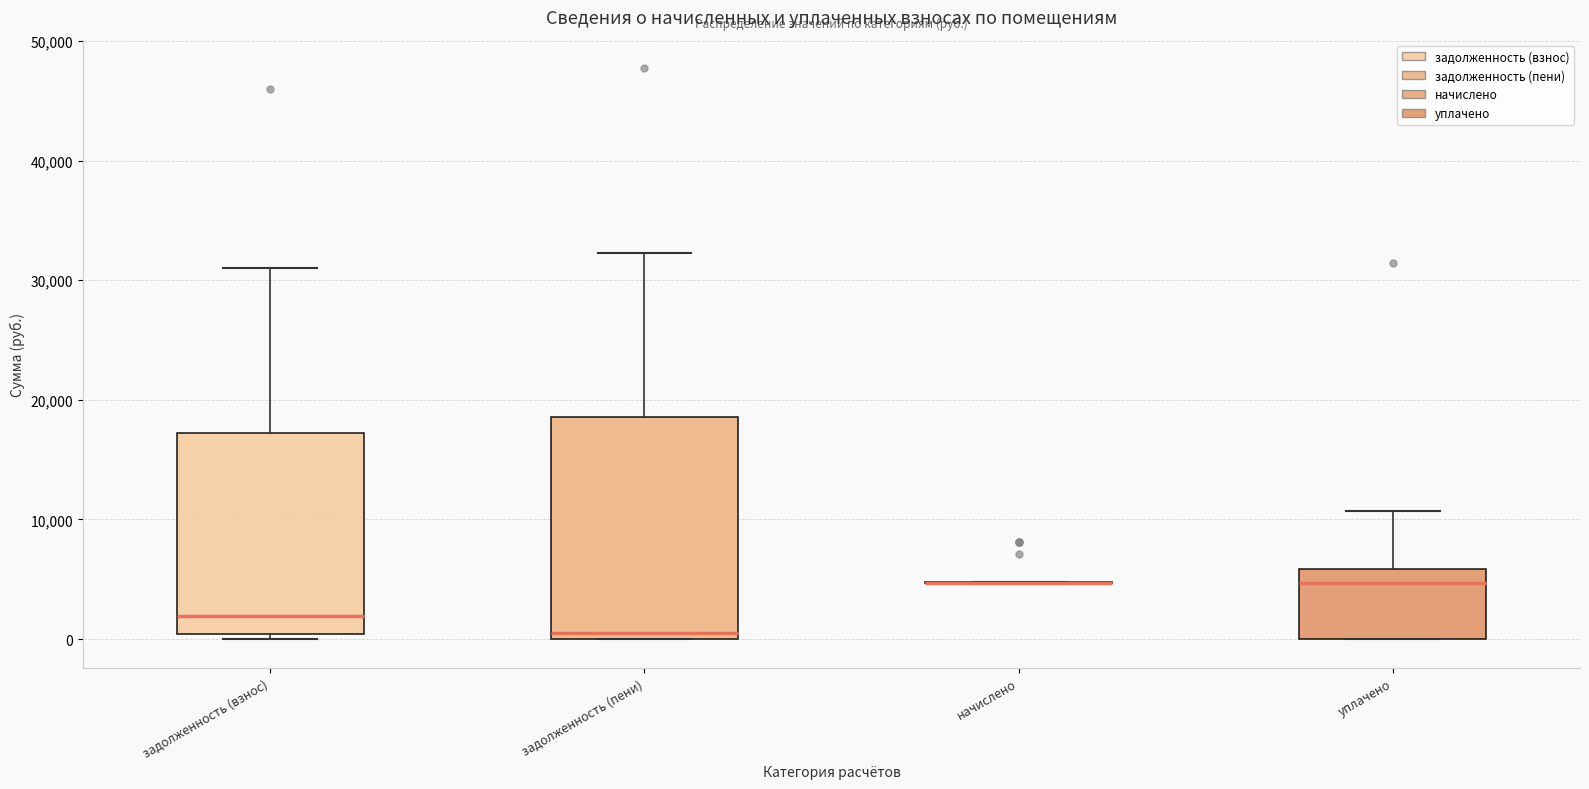

Reading left to right, transcribe this box plot: for each box, give where its median line is, the range the box spans, and where its two whiskers end, as read against the y-axis. The values are not printed on the chart, so give them approximately, as read against the axis.

задолженность (взнос): median 2000, box 0 to 17000, whiskers 0 (just below the box's lower edge) to 31000
задолженность (пени): median 1000, box 0 to 19000, whiskers 0 to 32000
начислено: box collapsed to a line at 5000, whiskers 5000 to 5000
уплачено: median 5000, box 0 to 6000, whiskers 0 to 11000